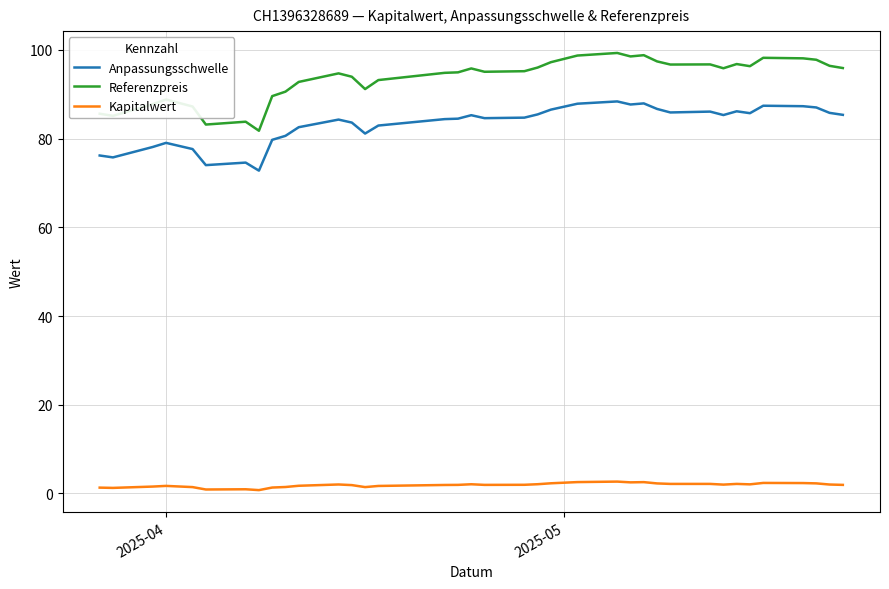

Is this an area chart (filled region under the line)?

No